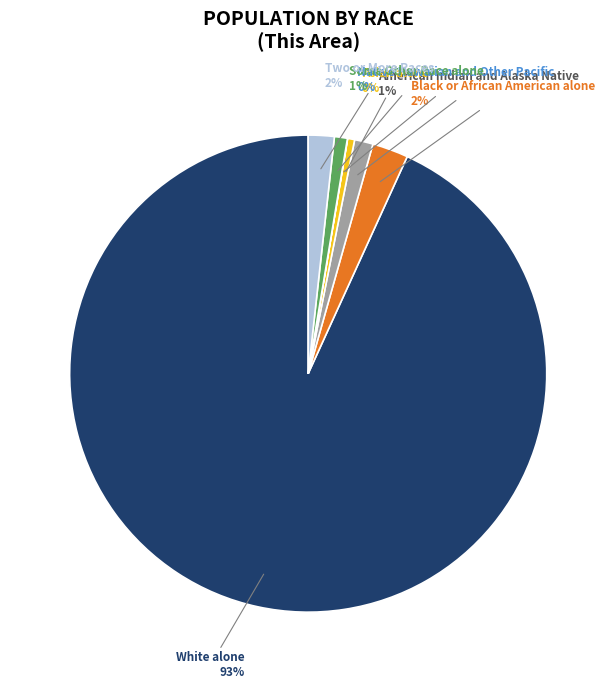

What is the largest slice in the pie chart?

White alone